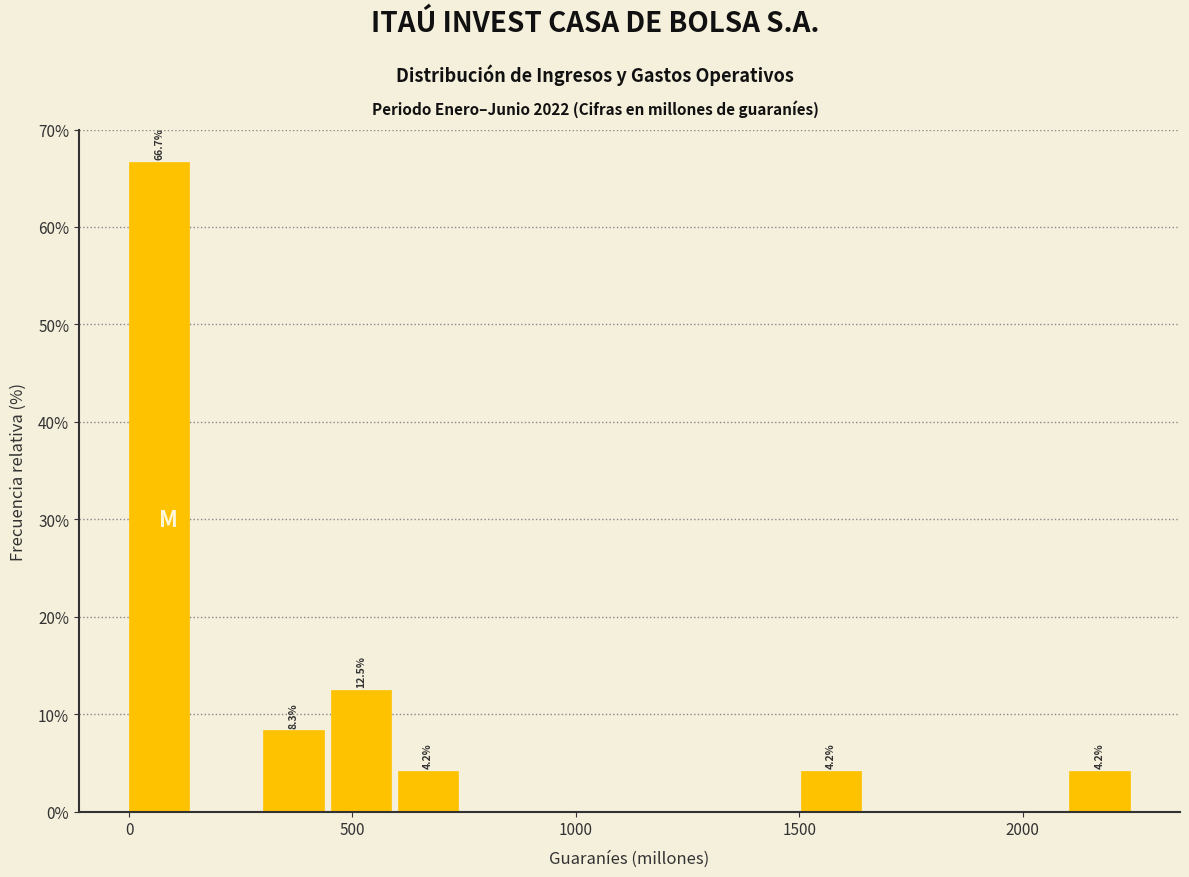

Around what value on the x-axis is the tallest bar? Give the approximate position of its centre, as read against the axis.

50